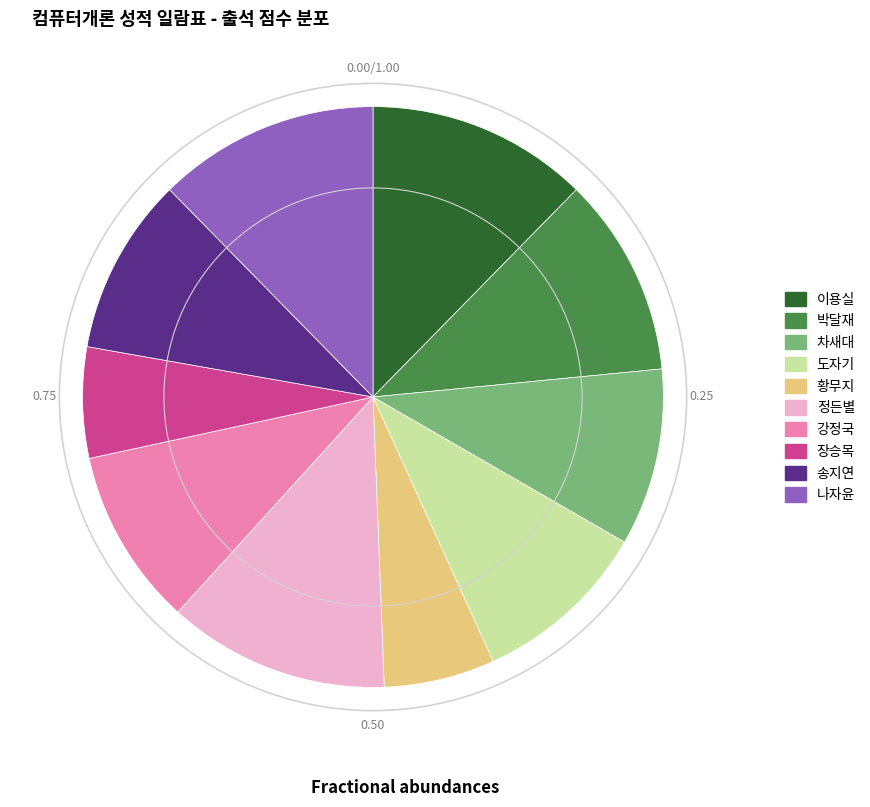

How many segments does this pie chart have?

10